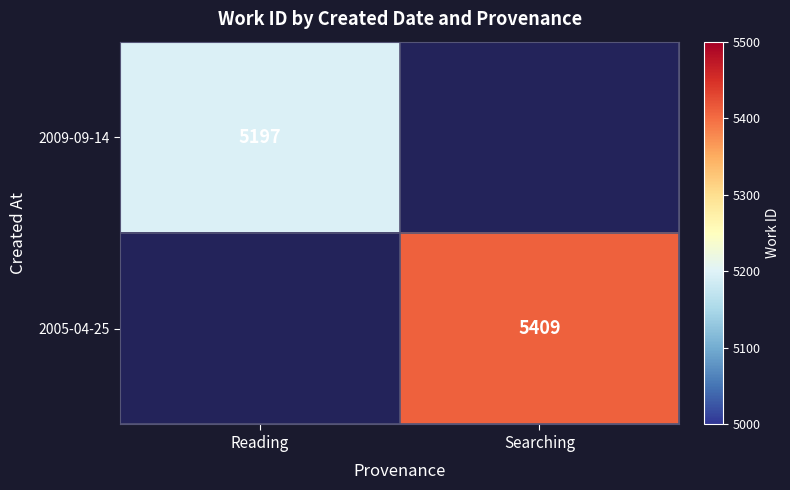

Is it true that 2005-04-25 equals 5409 at Searching?

True